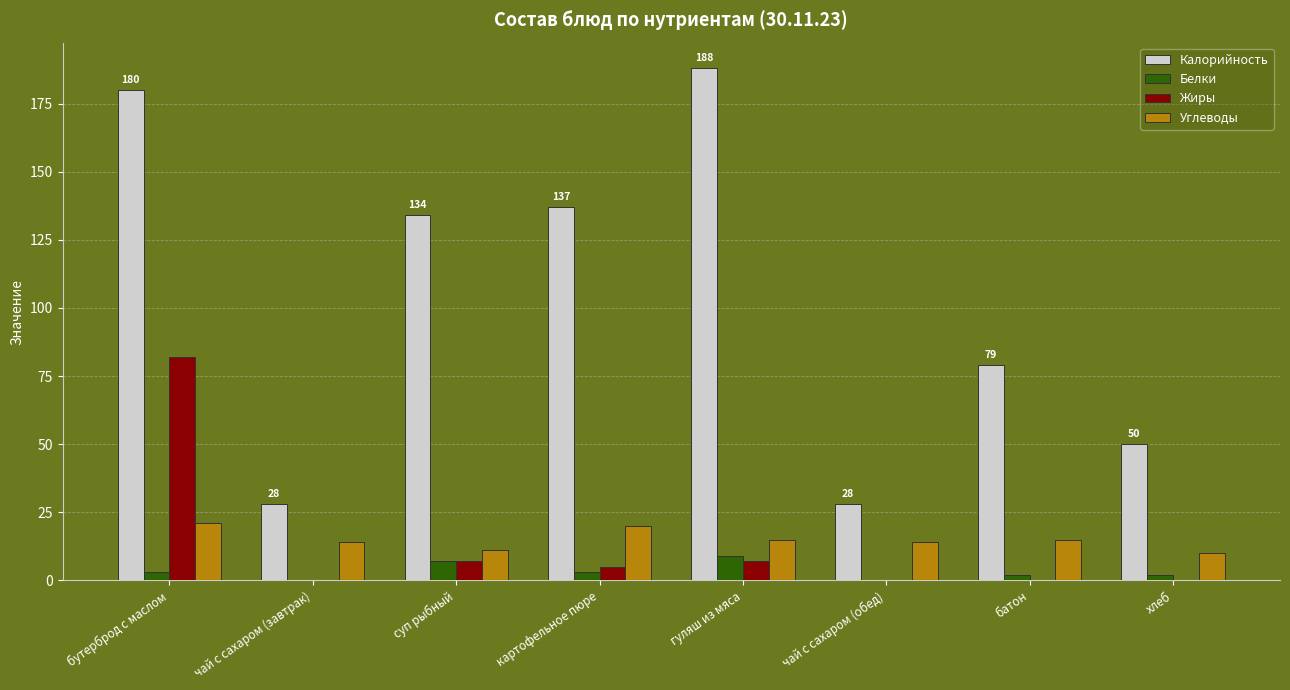

What value does the Углеводы series have at хлеб?

10